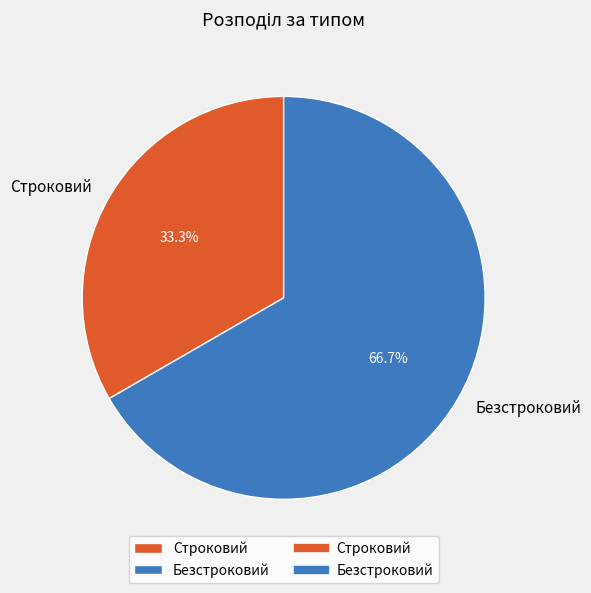

The Безстроковий slice represents 67% of the pie. True or false?

True